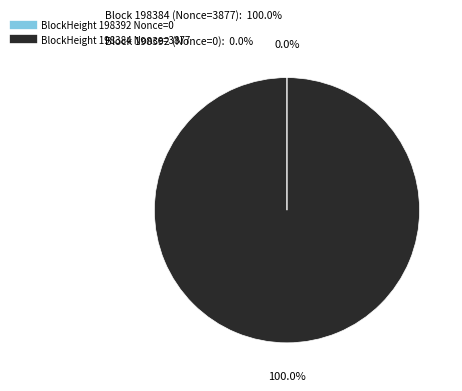

Is there any slice that represents more than half of the pie?

Yes